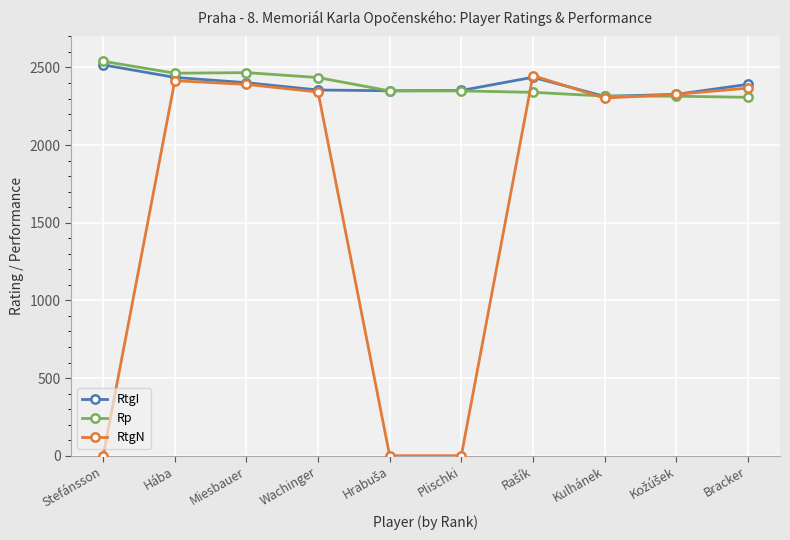

How many data points in RtgI are less than 2391?

5